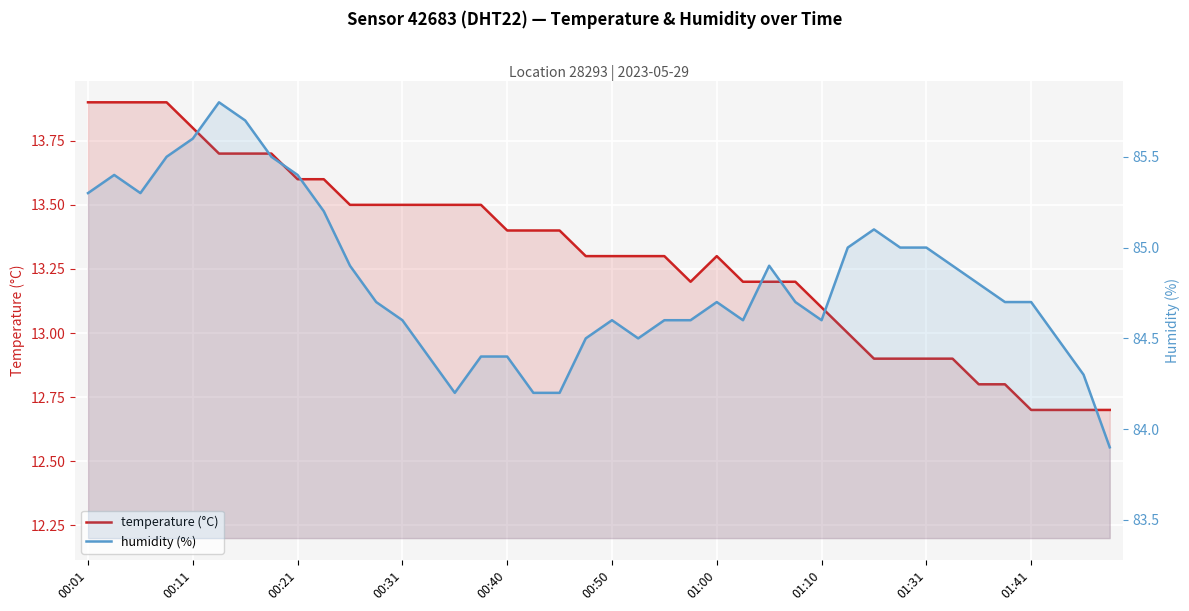

What are all the series names shown in the legend?

temperature (°C), humidity (%)